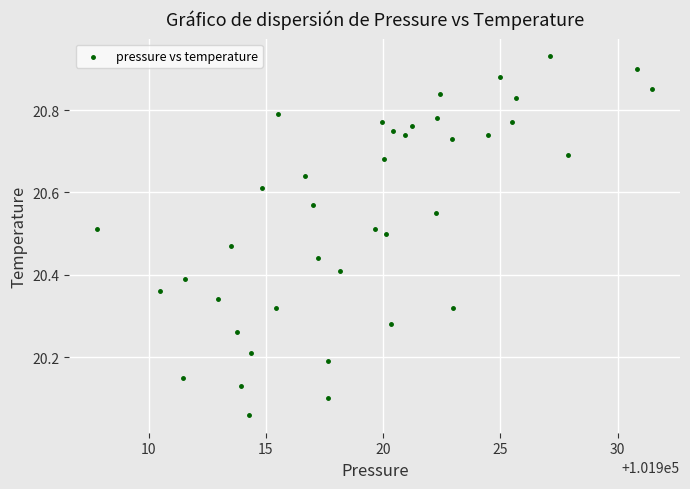

What is the range of Y values (max minus min)?

0.9